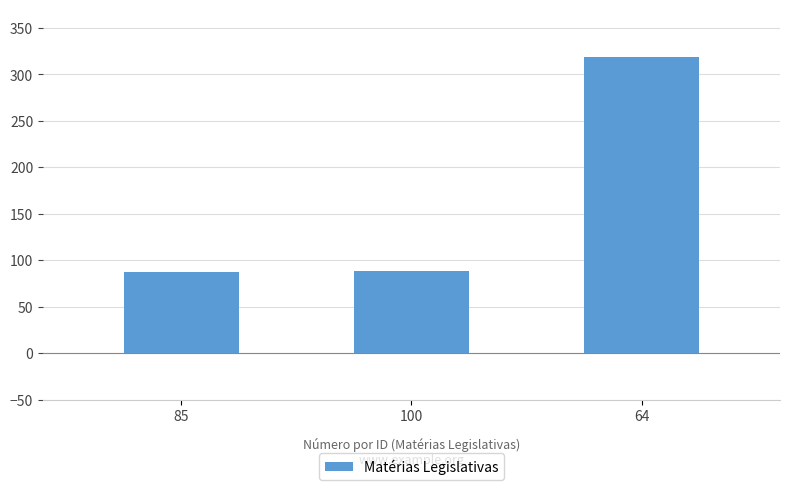

What is the ratio of the value at 100 to the value at 64?

0.3